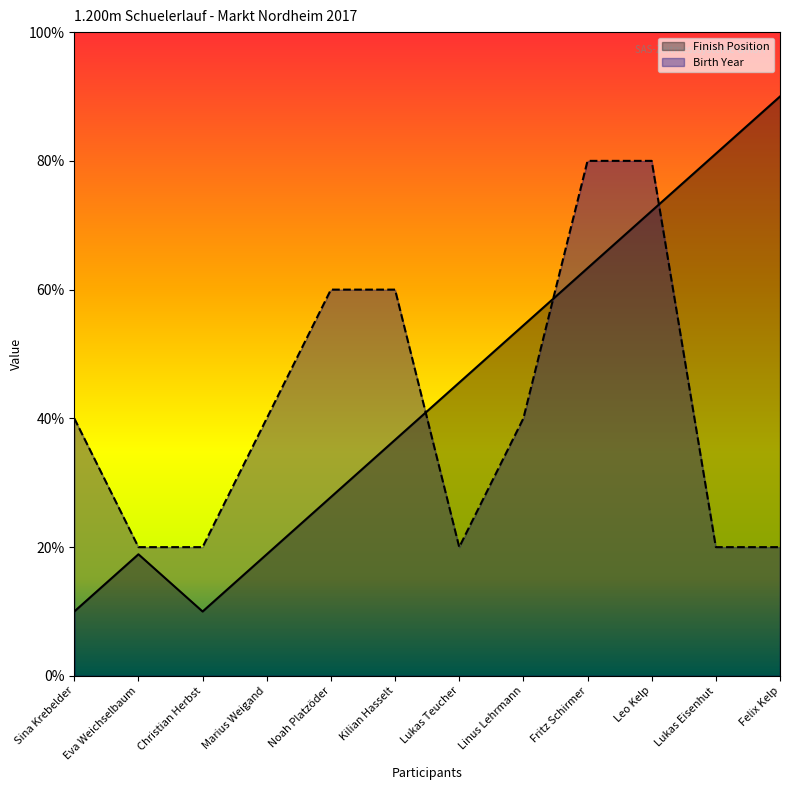

The Finish Position series shows 0.3 at Christian Herbst. True or false?

False